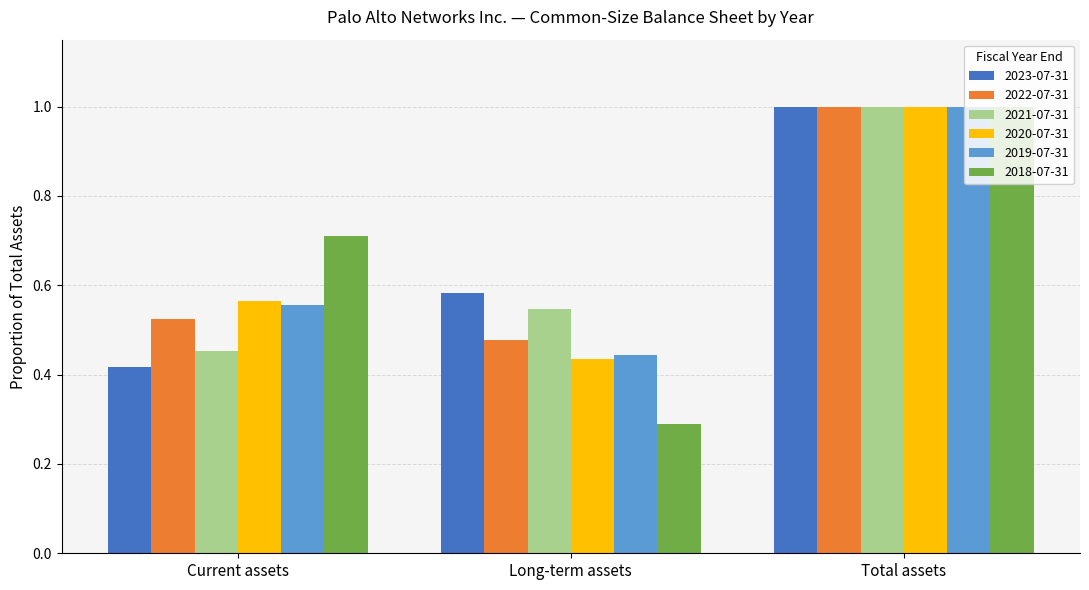

Which label corresponds to the smallest value in the chart?

Long-term assets